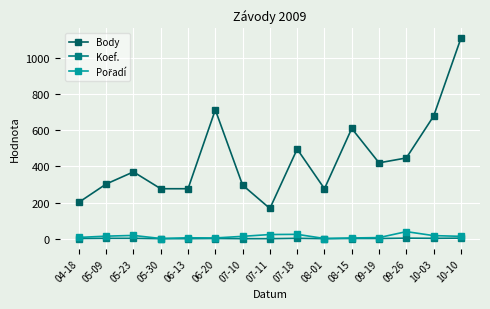

What is the value of the Body point at the 11th from the left?

610